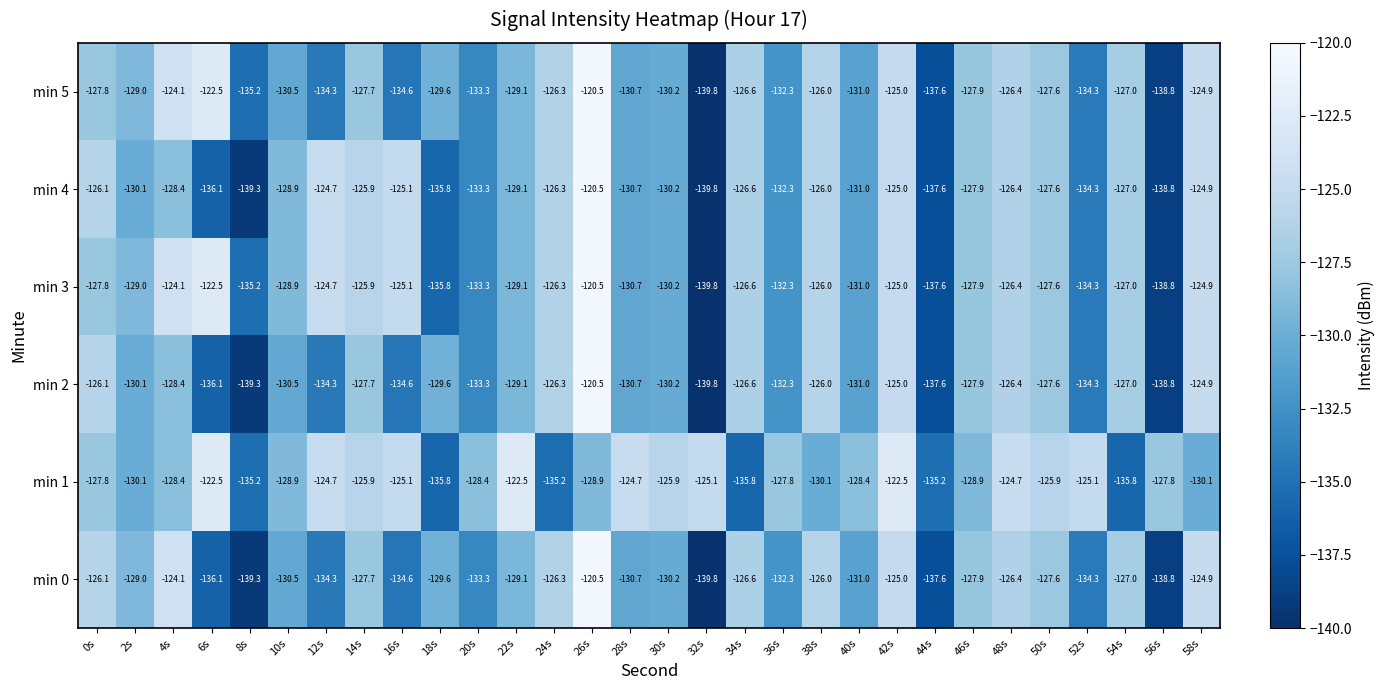

How many data points does each series have?

30